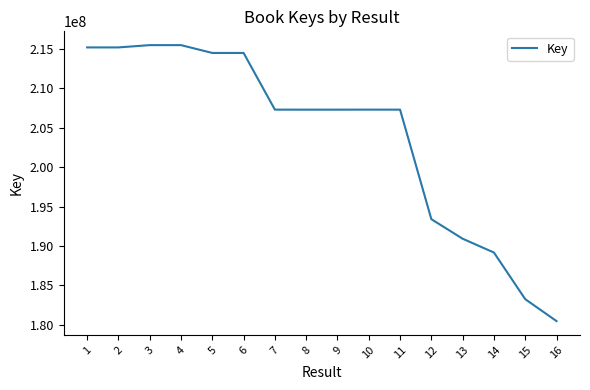

Is it true that the value at 6 is 313550309?

False